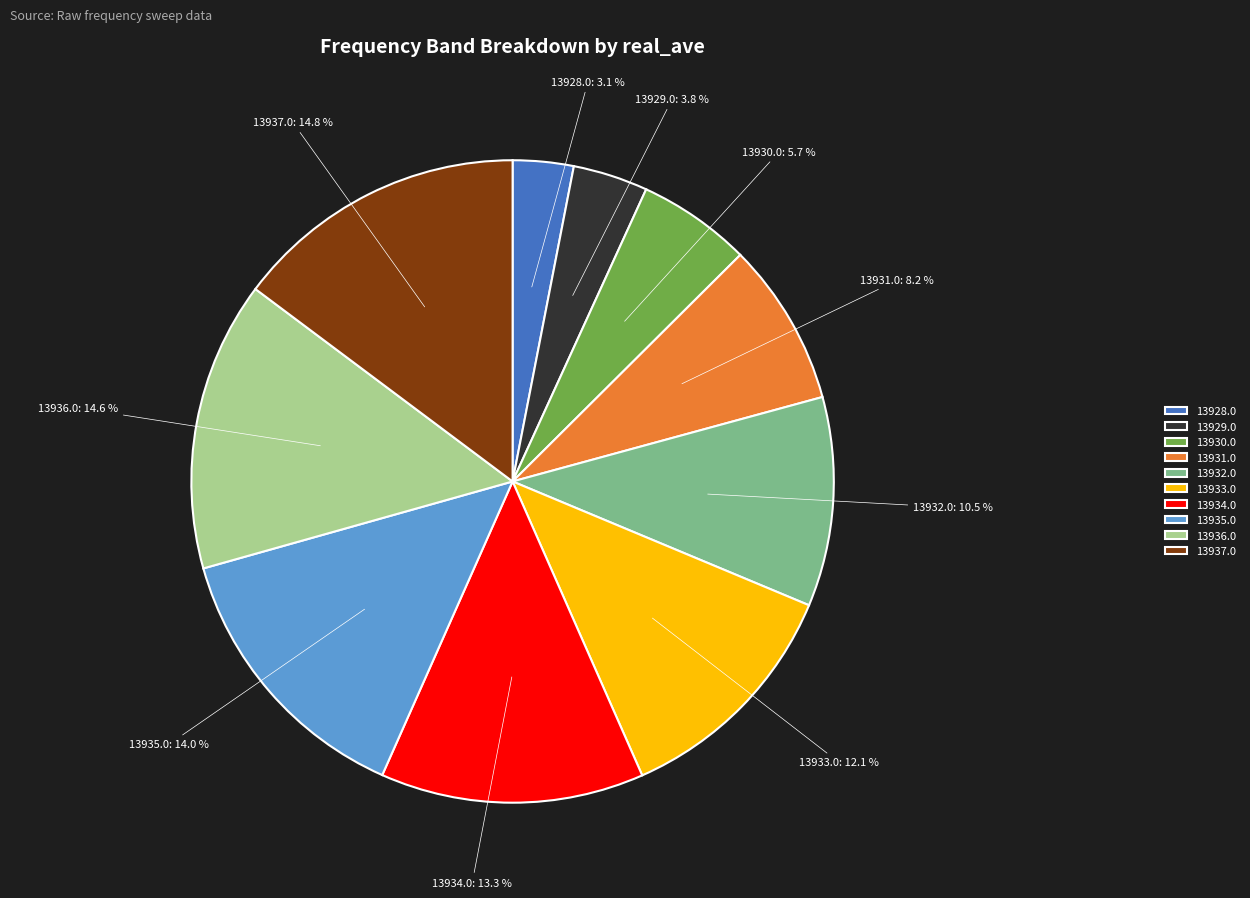

Which slice is the smallest?

13928.0